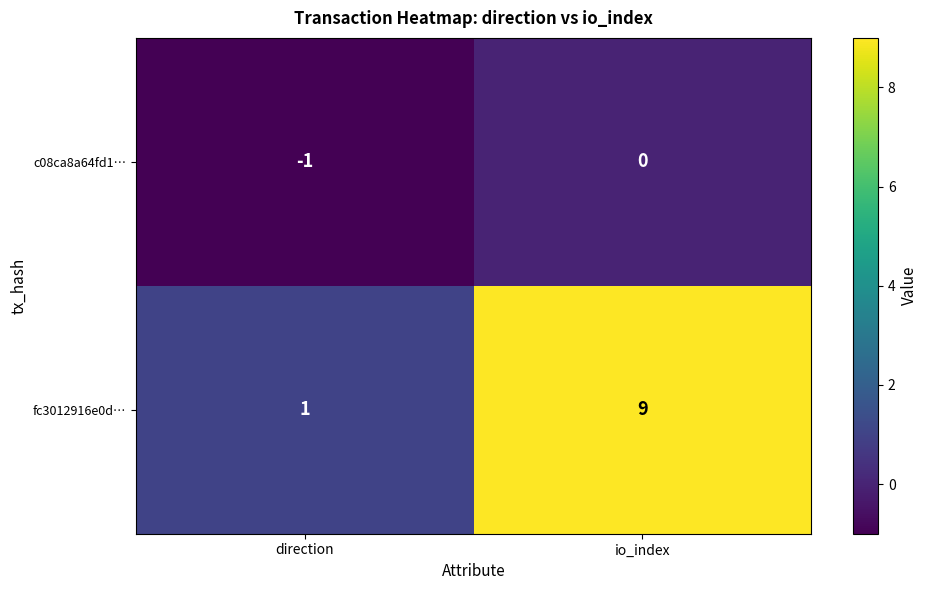

What is the difference between the fc3012916e0d… values at direction and io_index?

8